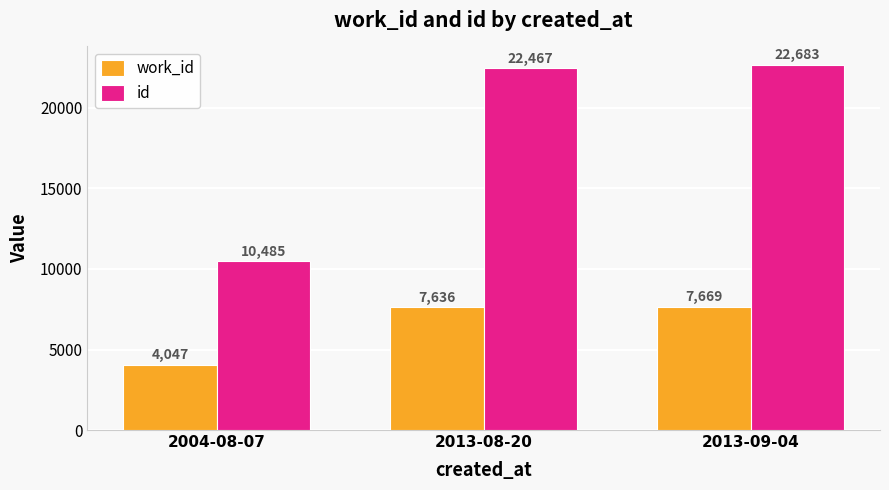

The work_id series shows 7669 at 2013-09-04. True or false?

True